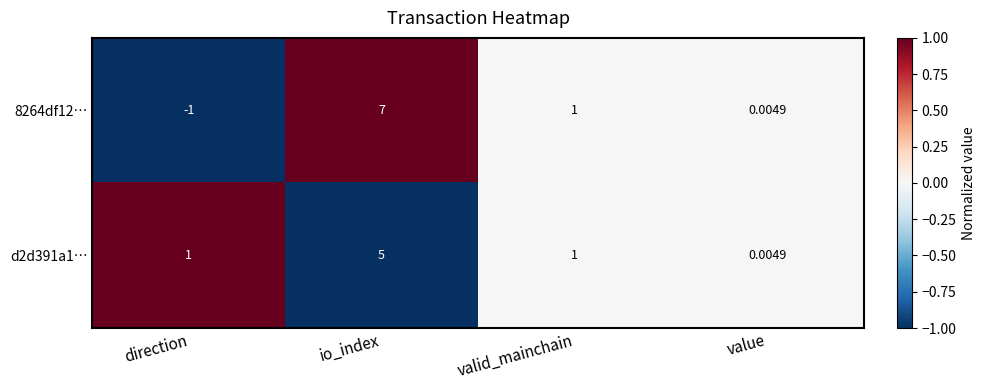

How many distinct data groups are displayed?

2